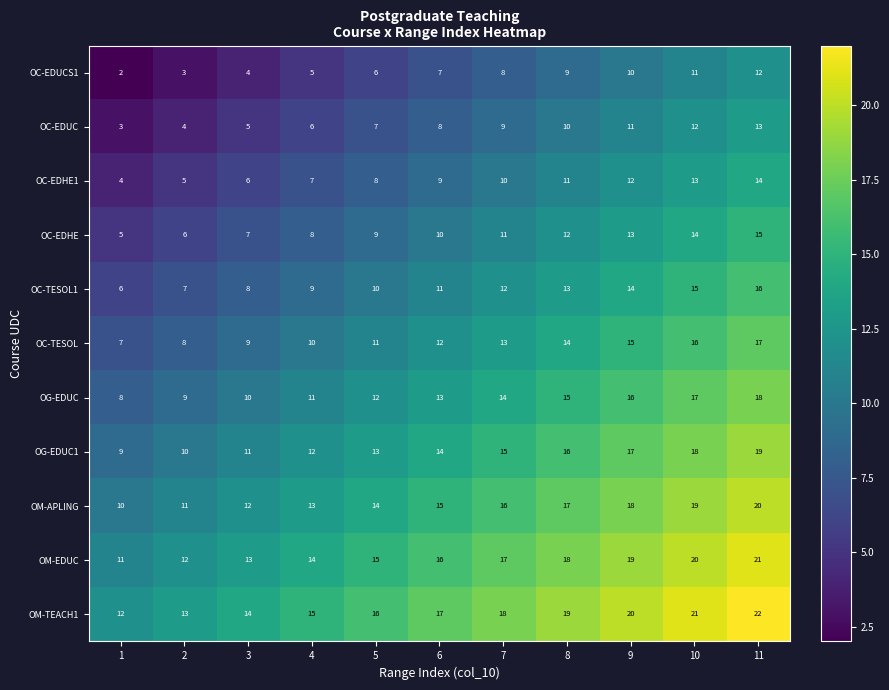

Rank the series by their maximum value, from highest to lowest.

OM-TEACH1, OM-EDUC, OM-APLING, OG-EDUC1, OG-EDUC, OC-TESOL, OC-TESOL1, OC-EDHE, OC-EDHE1, OC-EDUC, OC-EDUCS1